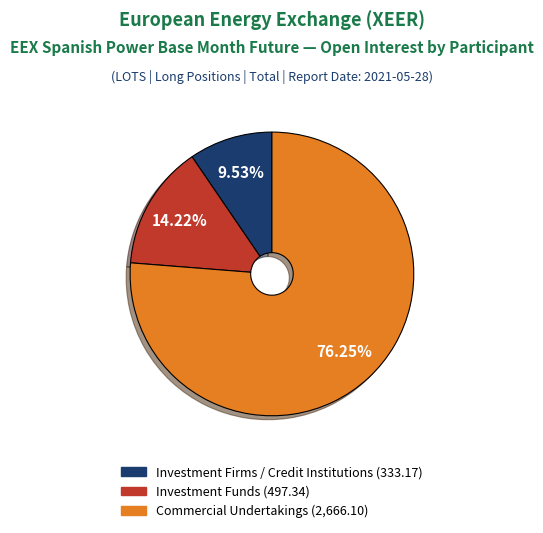

Is there any slice that represents more than half of the pie?

Yes